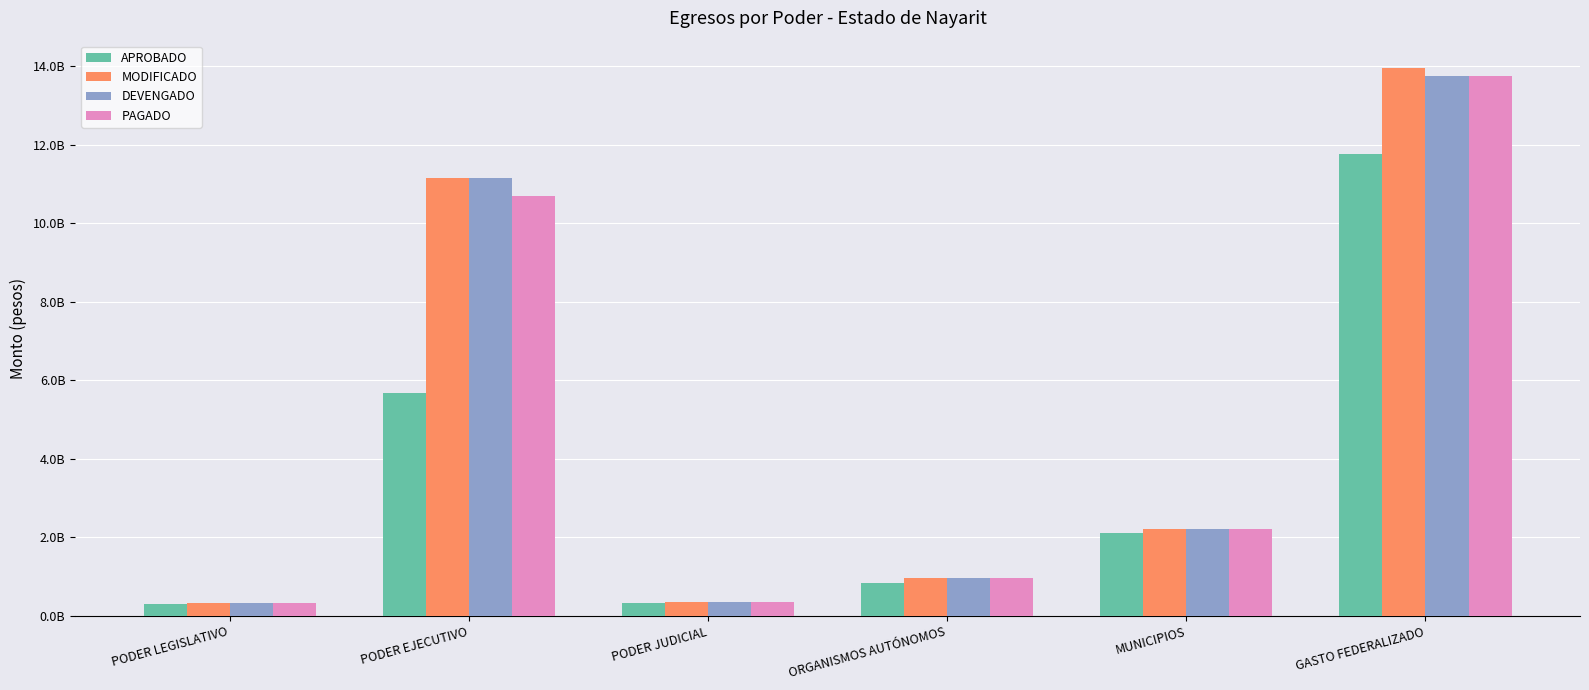

List the series in order of their peak value, lowest first.

APROBADO, PAGADO, DEVENGADO, MODIFICADO